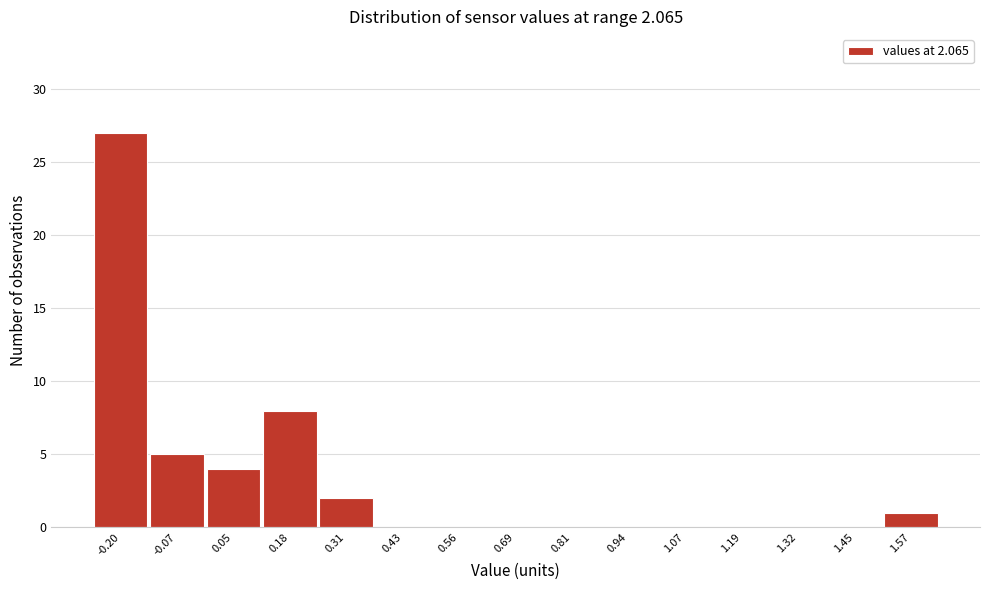

Reading left to right, extract all data points from this chart.

-0.20=27	-0.07=5	0.05=4	0.18=8	0.31=2	0.43=0	0.56=0	0.69=0	0.81=0	0.94=0	1.07=0	1.19=0	1.32=0	1.45=0	1.57=1